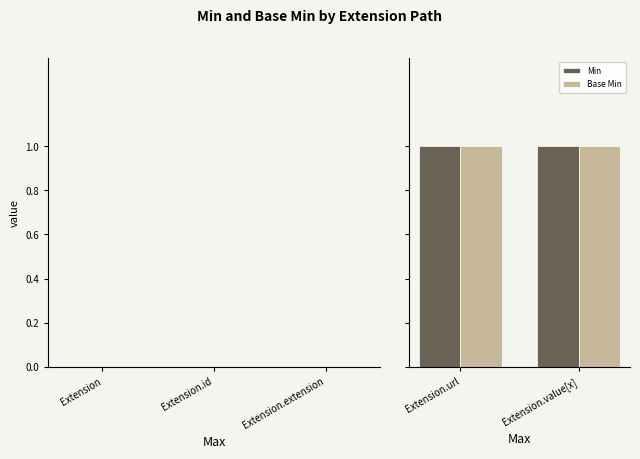

What is the label of the 1st bar from the right?

Extension.value[x]